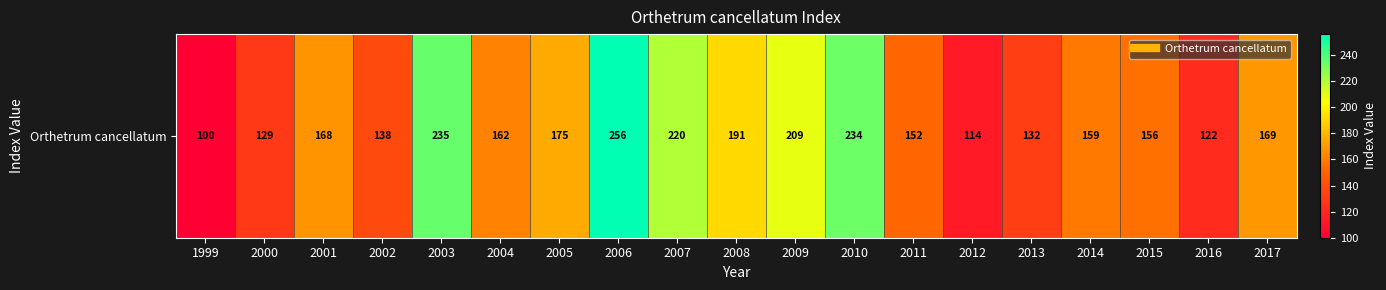

What is the average value?

170